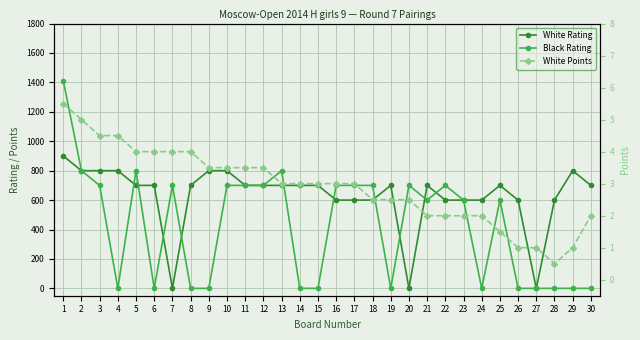

Where does the Black Rating series first go above 600?

1